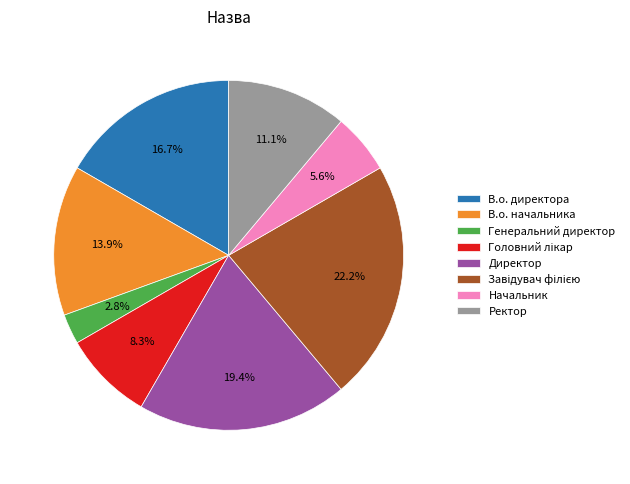

The В.о. директора slice represents 32% of the pie. True or false?

False